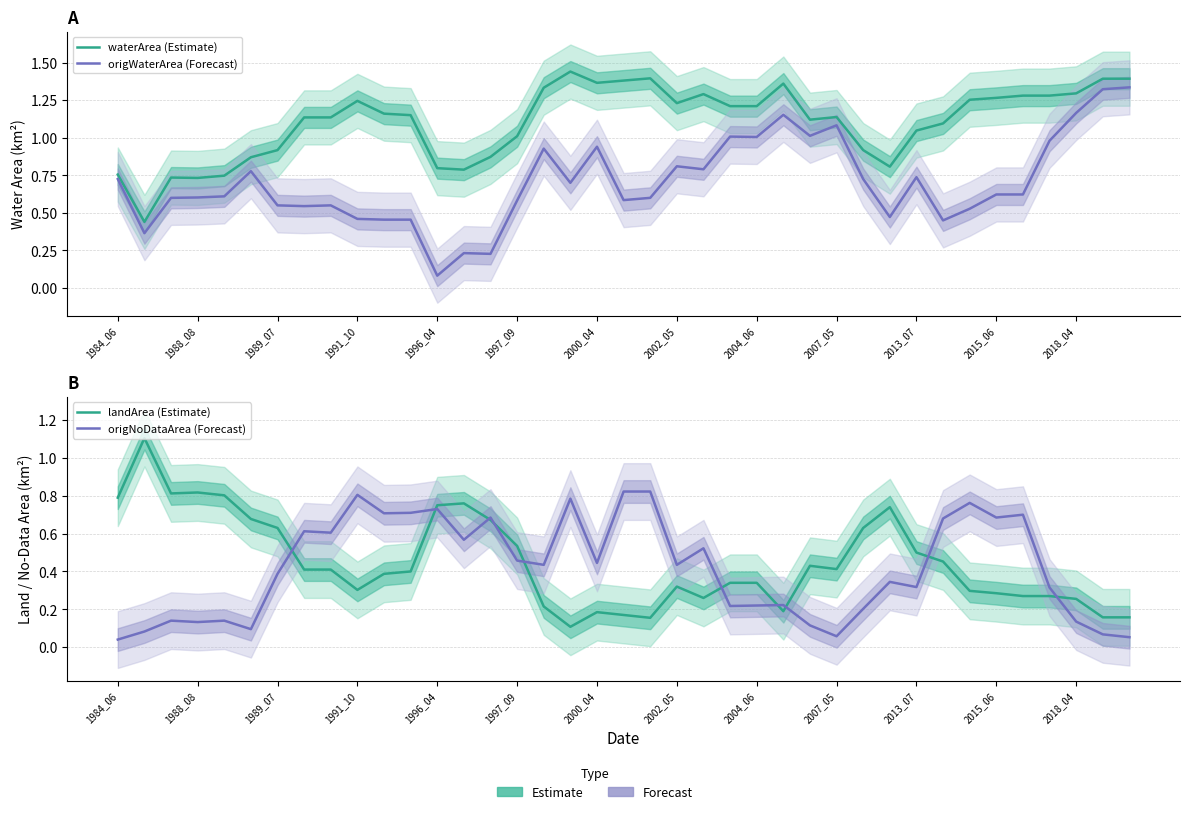

Which series has the largest total across all categories?

waterArea (Estimate)